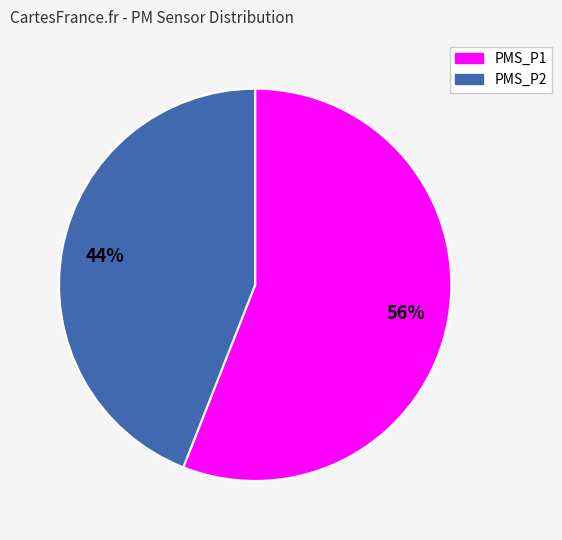

Does PMS_P1 represent more than half of the total?

Yes